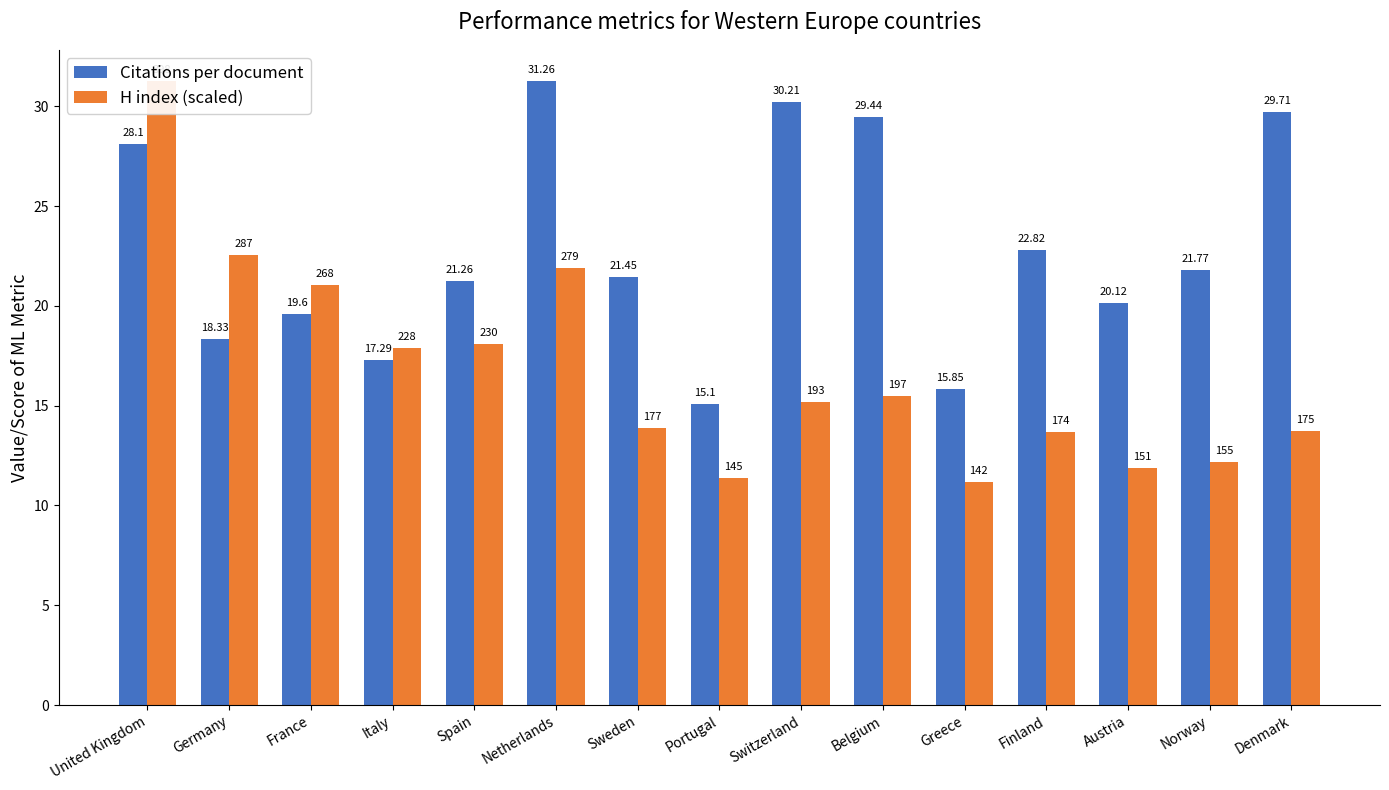

How many data points in Citations per document are above 21?

9